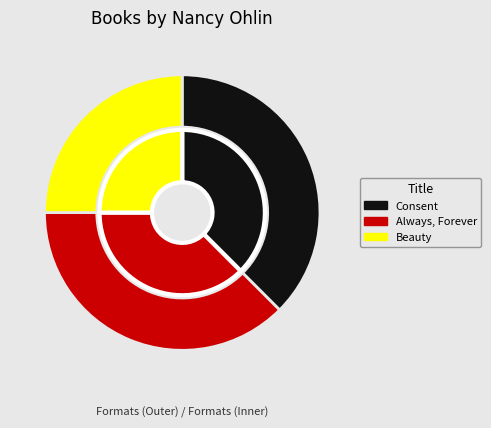

Is there any slice that represents more than half of the pie?

No